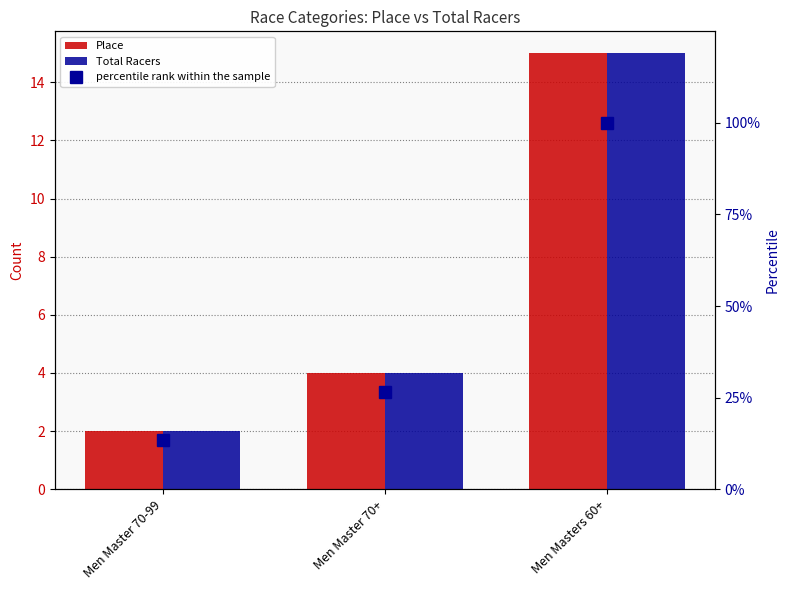

What is the difference between the Place values at Men Master 70+ and Men Masters 60+?

11.0